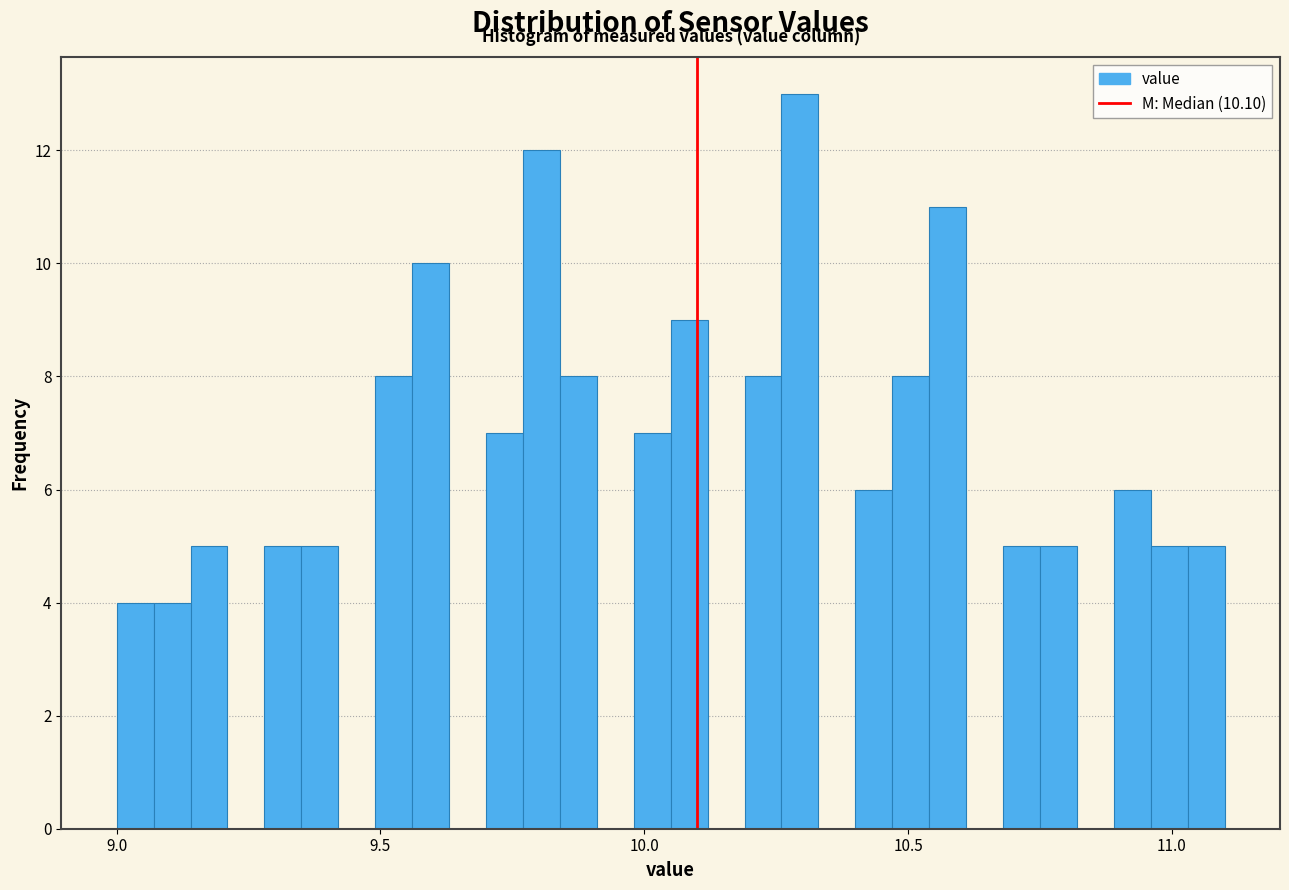

Around what value on the x-axis is the tallest bar? Give the approximate position of its centre, as read against the axis.

10.30